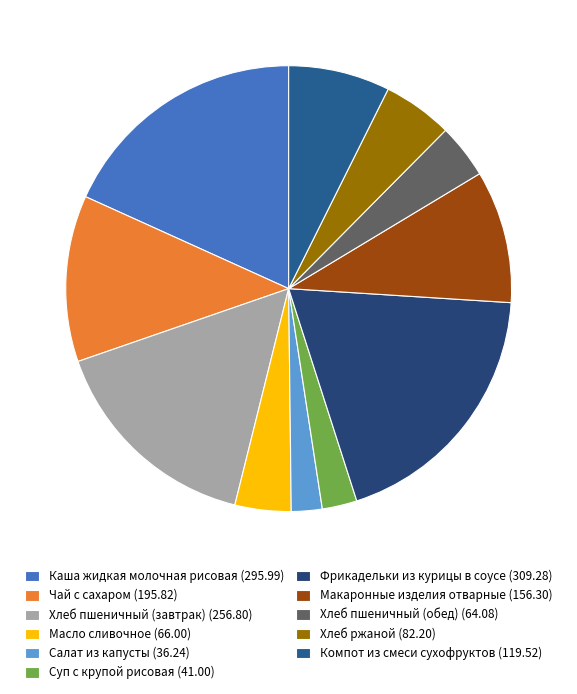

Does Суп с крупой рисовая represent more than half of the total?

No